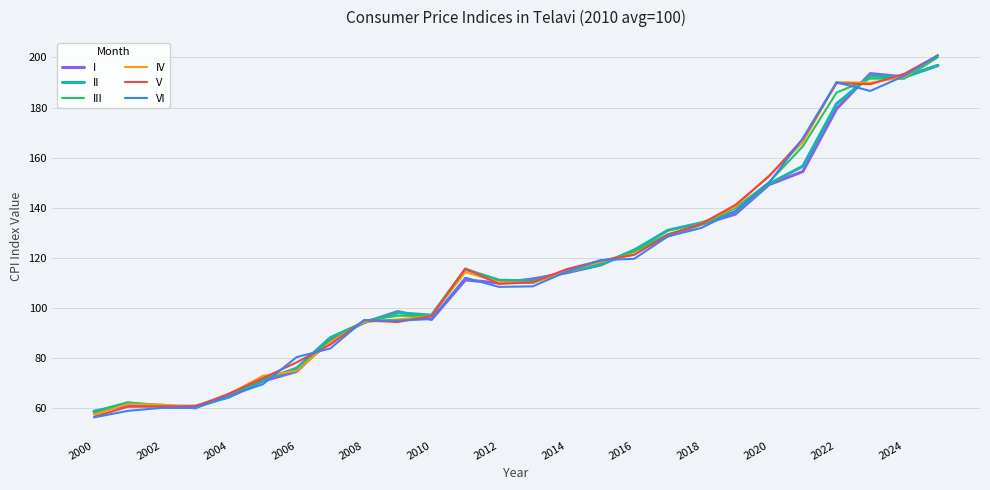

What is the lowest value of the VI series?

56.4